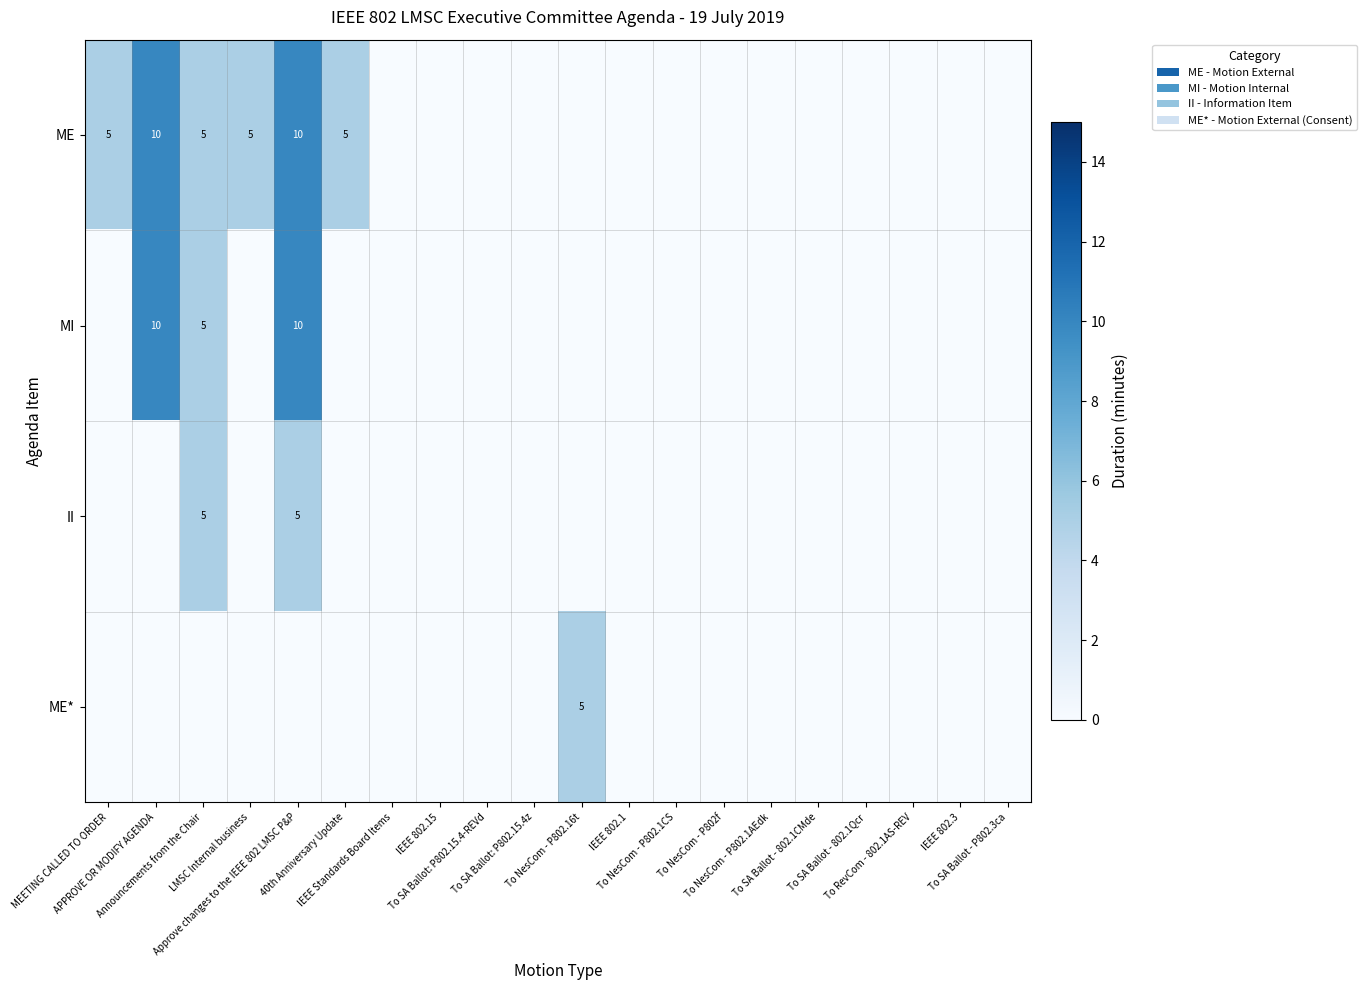

Which series has the largest range (max minus min)?

ME